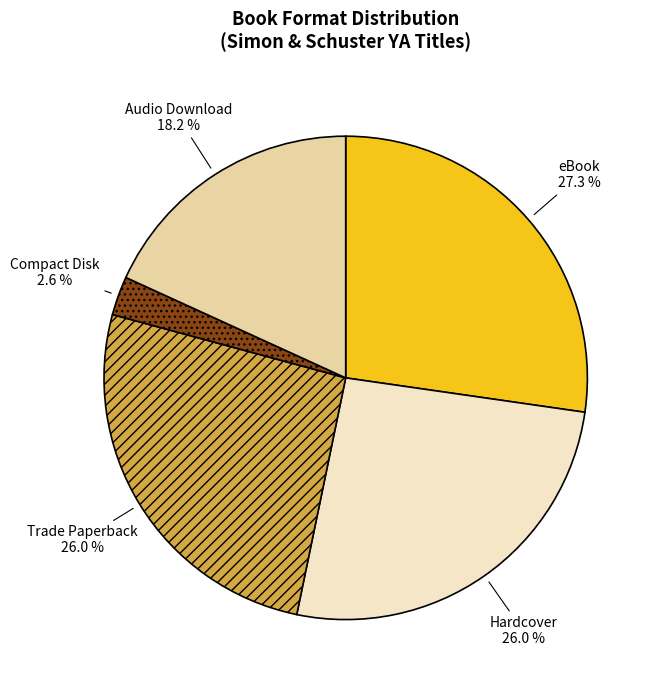

To the nearest percent, what is the difference between the largest and smallest slice percentages?

25%